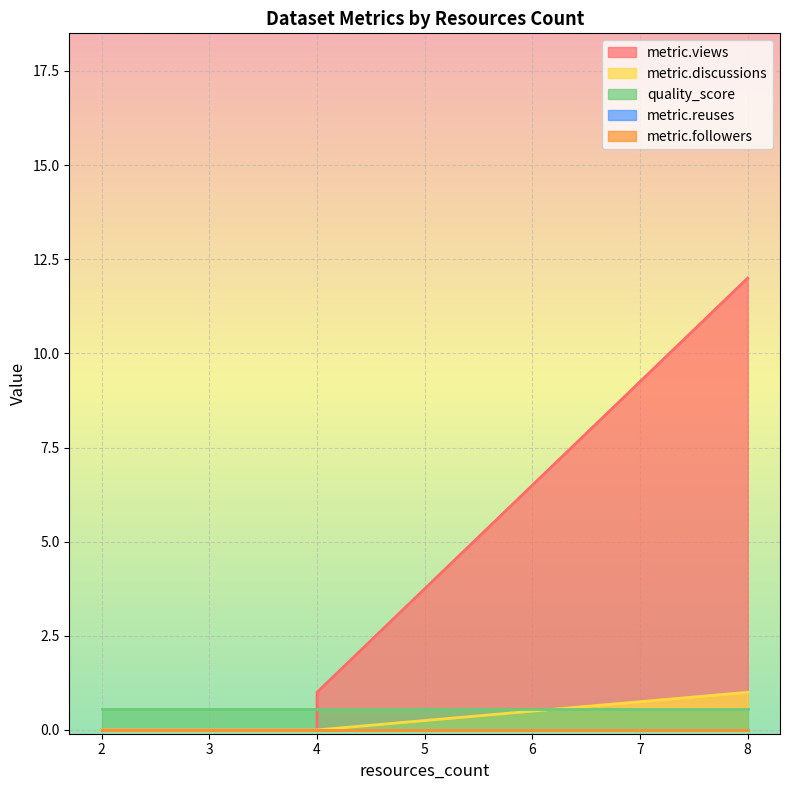

The value of metric.followers at 4 is 0.0. True or false?

True